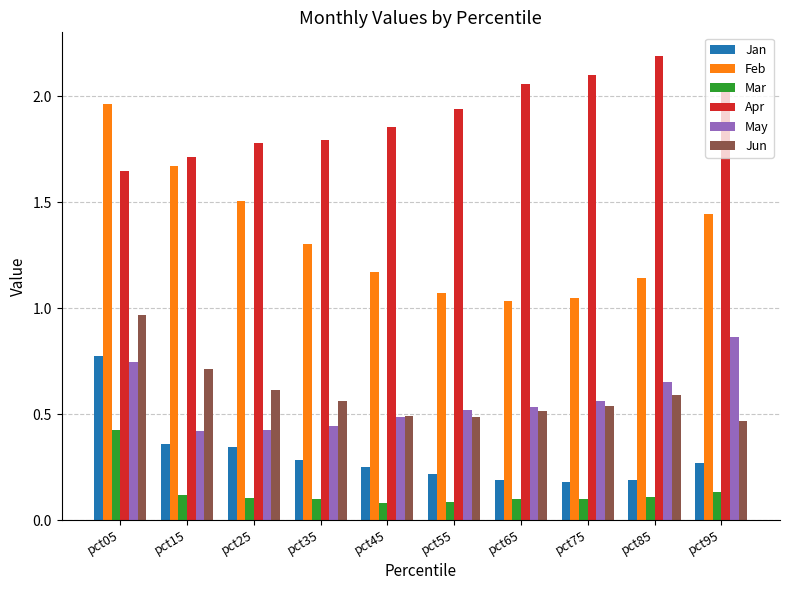

At which label does May reach its peak?

pct95